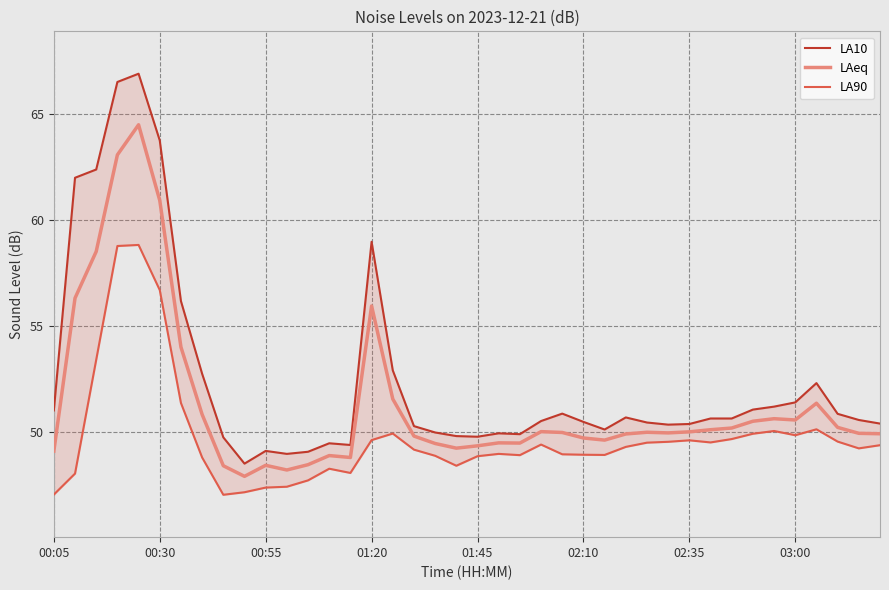

What is the minimum value for LAeq?

47.9